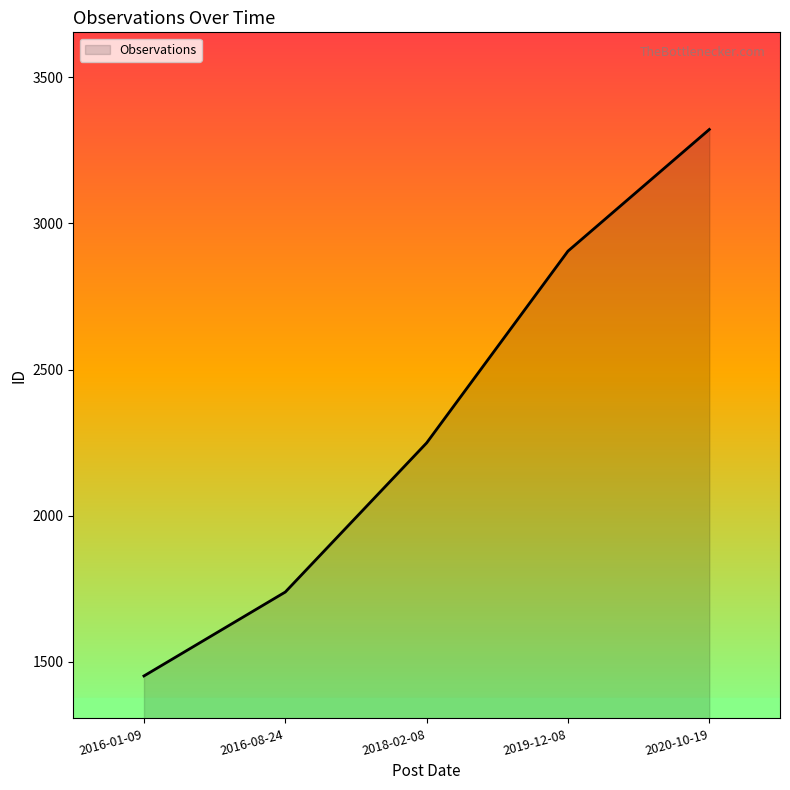

Reading left to right, transcribe all the data shown in this chart.

1452	1739	2249	2905	3321